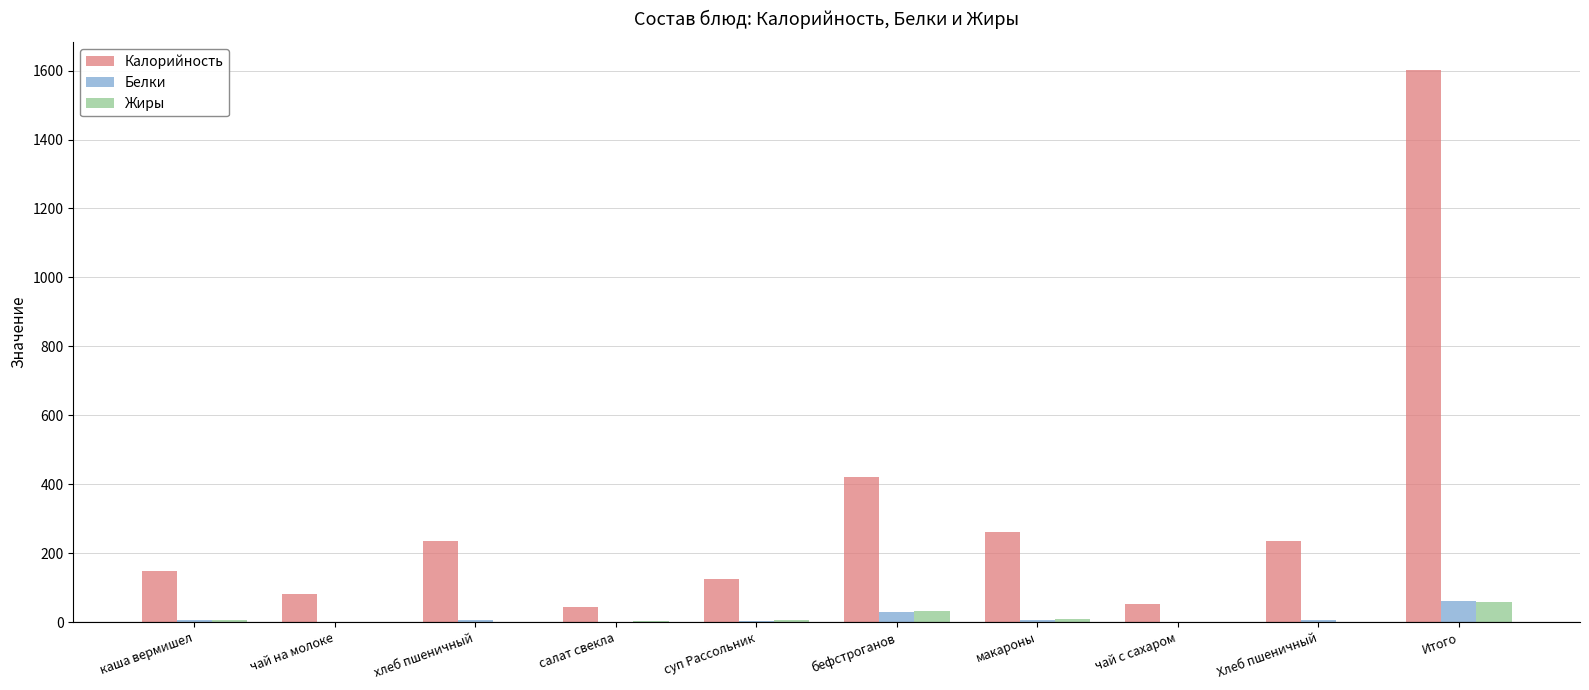

At which category is the sum across all series the highest?

Итого